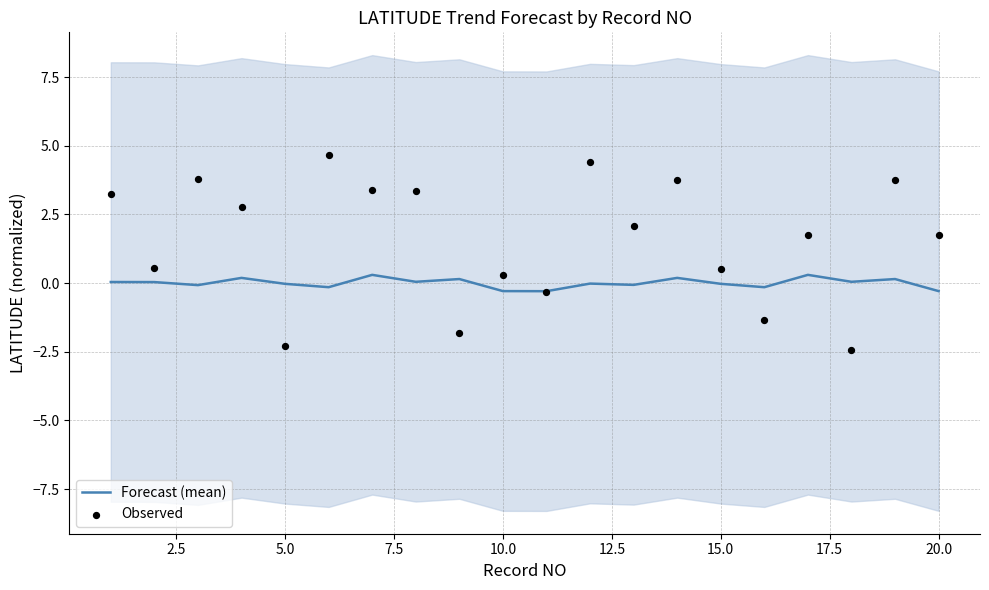

The value of Forecast (mean) at 5.0 is -0.0. True or false?

True